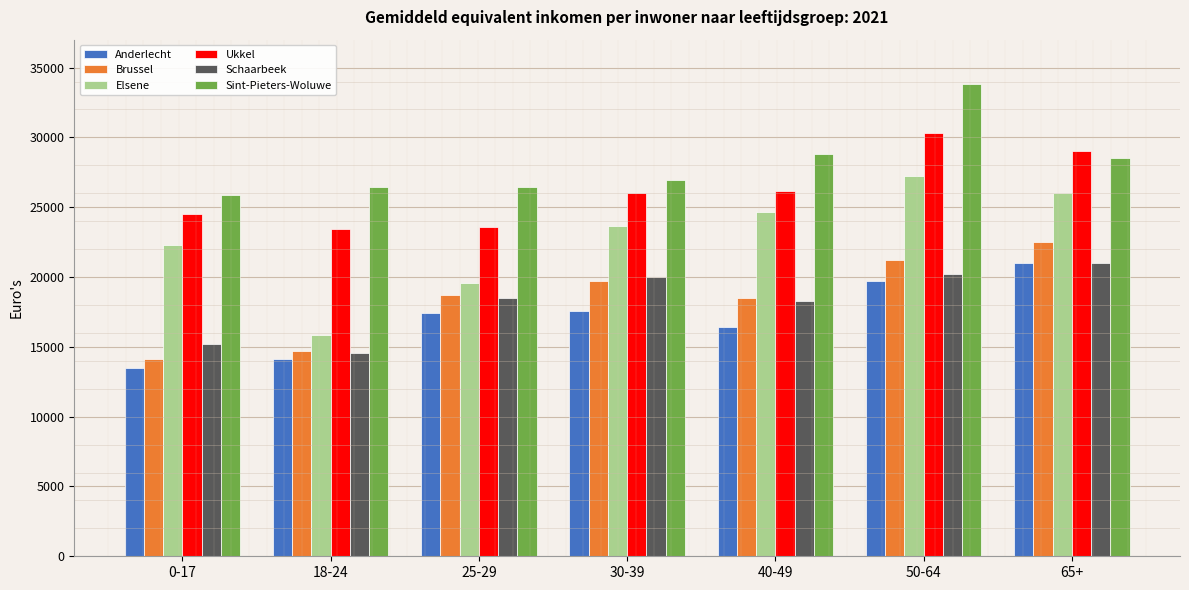

The value of Sint-Pieters-Woluwe at 18-24 is 26443.6. True or false?

True